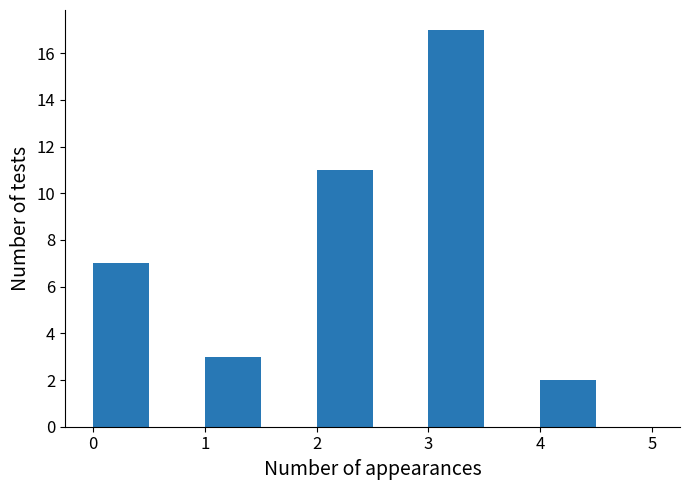

Reading left to right, transcribe this chart: for each bar, give the range it covers on the x-axis and its height. The values are not printed on the chart, so give them approximately, as read against the axis.

0.0 to 0.5: 7
0.5 to 1.0: 0
1.0 to 1.5: 3
1.5 to 2.0: 0
2.0 to 2.5: 11
2.5 to 3.0: 0
3.0 to 3.5: 17
3.5 to 4.0: 0
4.0 to 4.5: 2
4.5 to 5.0: 0